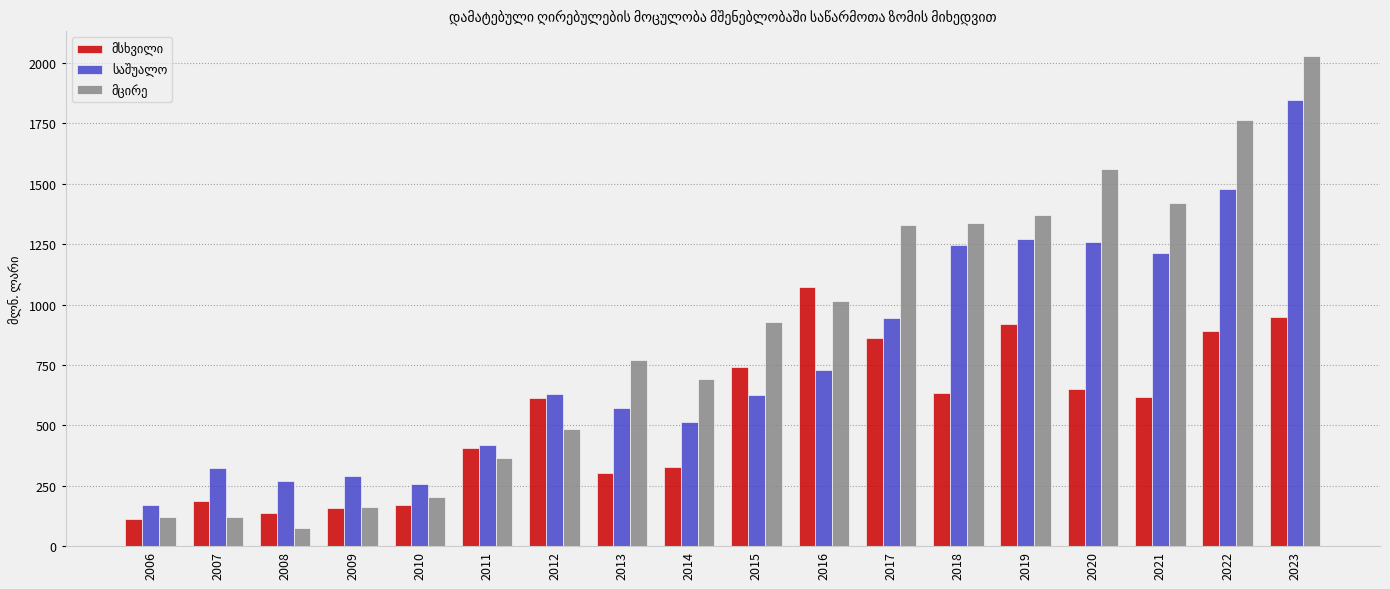

What is the difference between the highest and lowest values at 2018?

704.1